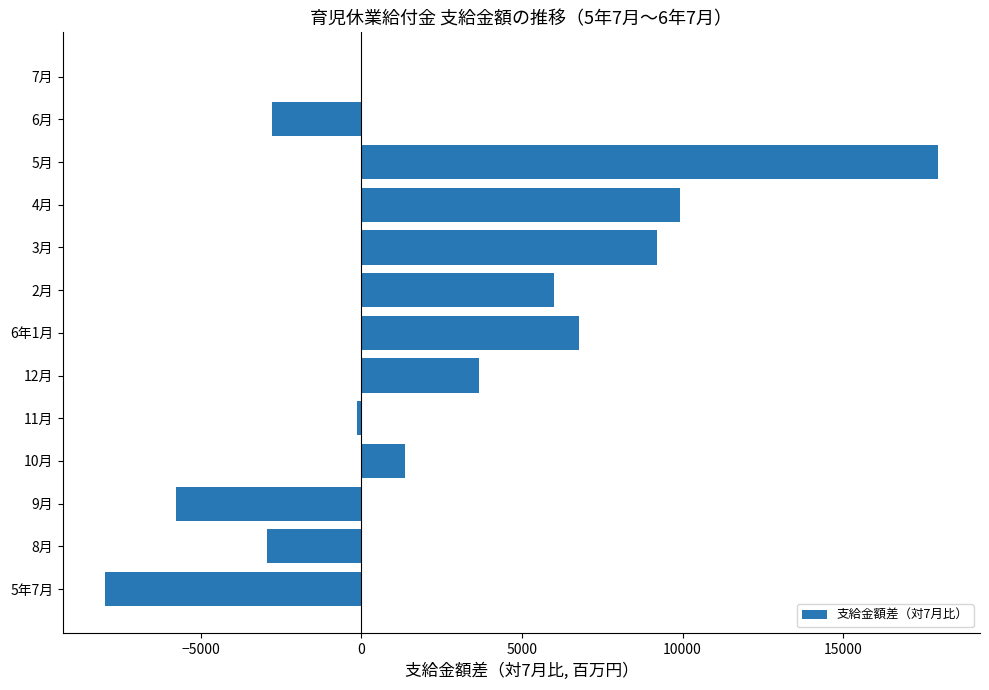

Which label corresponds to the largest value in the chart?

5月